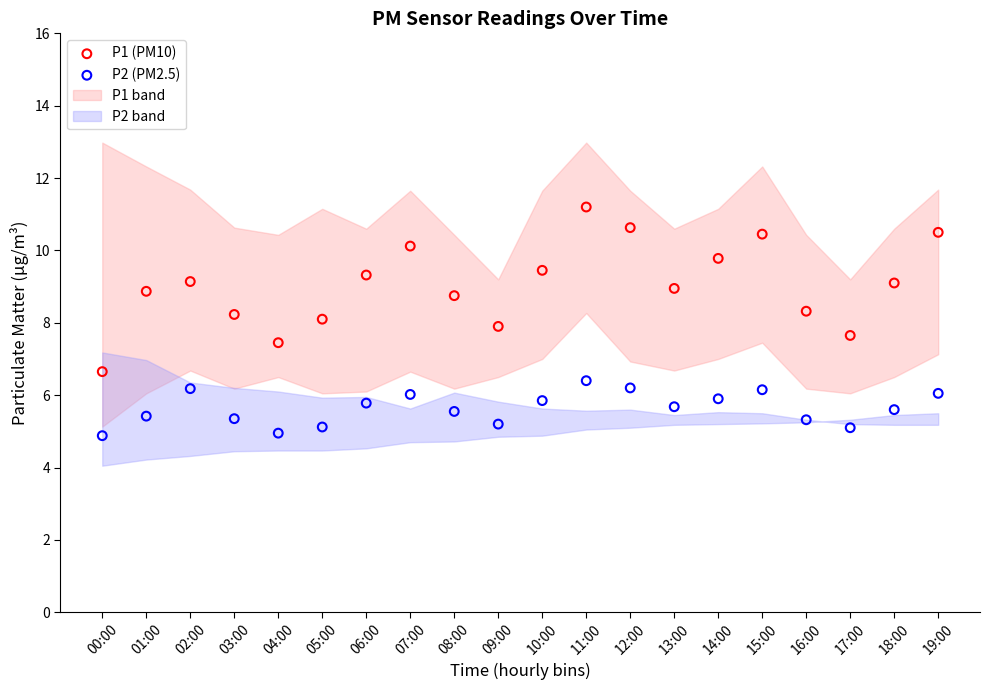

Which series reaches the minimum Y coordinate?

P2 (PM2.5)